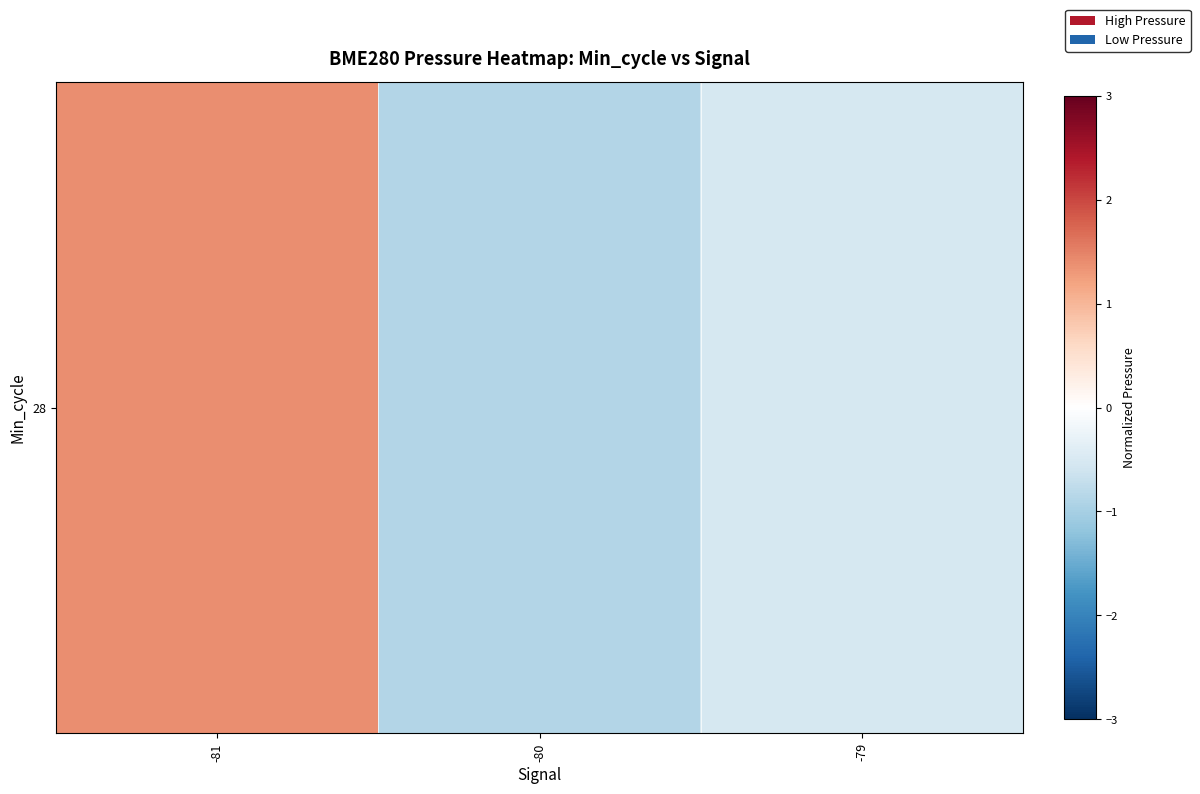

Is it true that the value at -80 is -0.9?

True